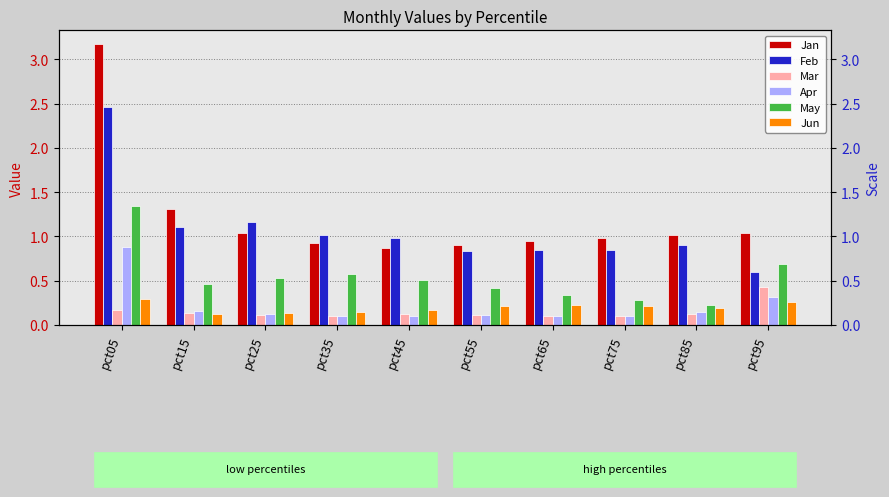

Reading right to left, transcribe all the data shown in this chart.

Jan: pct95=1.0	pct85=1.0	pct75=1.0	pct65=1.0	pct55=0.9	pct45=0.9	pct35=0.9	pct25=1.0	pct15=1.3	pct05=3.2
Feb: pct95=0.6	pct85=0.9	pct75=0.8	pct65=0.8	pct55=0.8	pct45=1.0	pct35=1.0	pct25=1.2	pct15=1.1	pct05=2.5
Mar: pct95=0.4	pct85=0.1	pct75=0.1	pct65=0.1	pct55=0.1	pct45=0.1	pct35=0.1	pct25=0.1	pct15=0.1	pct05=0.2
Apr: pct95=0.3	pct85=0.1	pct75=0.1	pct65=0.1	pct55=0.1	pct45=0.1	pct35=0.1	pct25=0.1	pct15=0.2	pct05=0.9
May: pct95=0.7	pct85=0.2	pct75=0.3	pct65=0.3	pct55=0.4	pct45=0.5	pct35=0.6	pct25=0.5	pct15=0.5	pct05=1.3
Jun: pct95=0.3	pct85=0.2	pct75=0.2	pct65=0.2	pct55=0.2	pct45=0.2	pct35=0.1	pct25=0.1	pct15=0.1	pct05=0.3